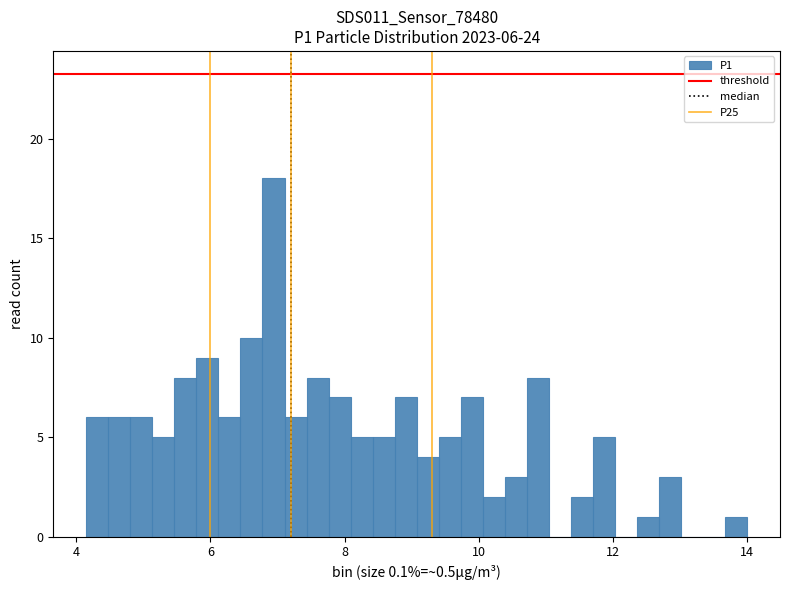

Read against the x-axis, roughly where is the centre of the tallest bar?

7.0